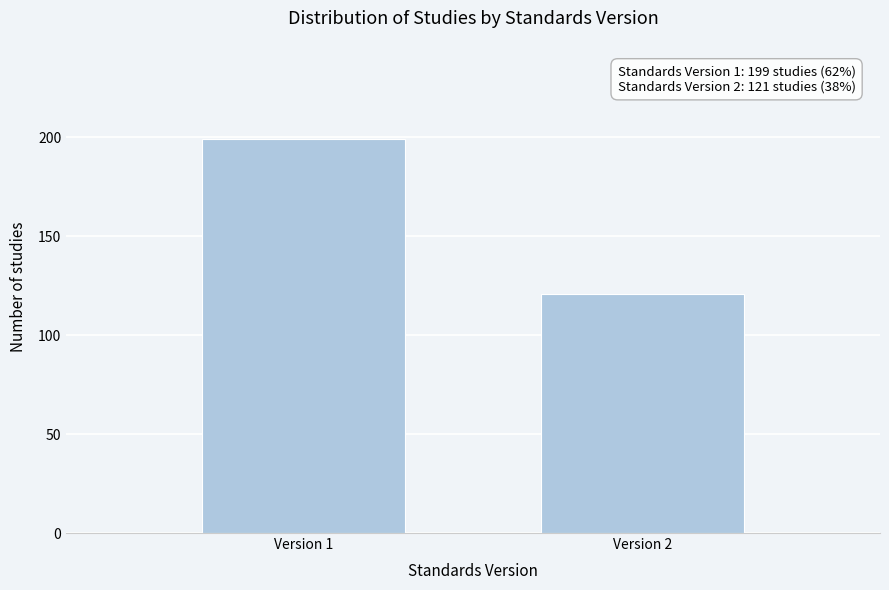

Reading right to left, list all the values displayed in this chart.

Version 2=121	Version 1=199